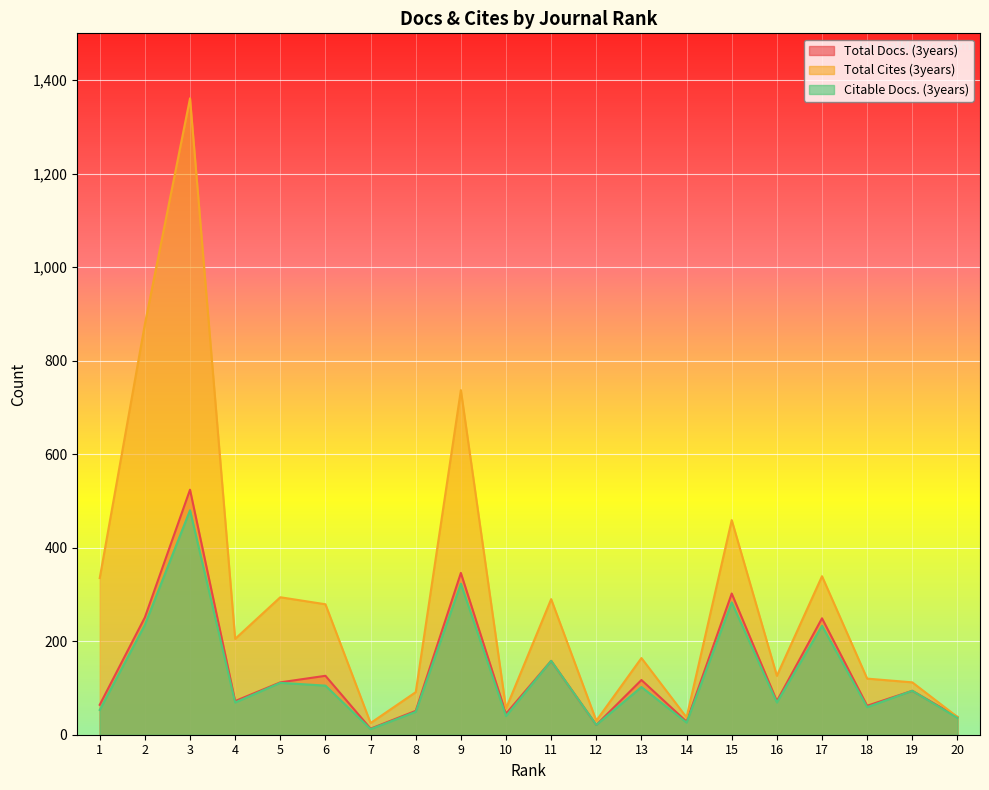

How many distinct data groups are displayed?

3